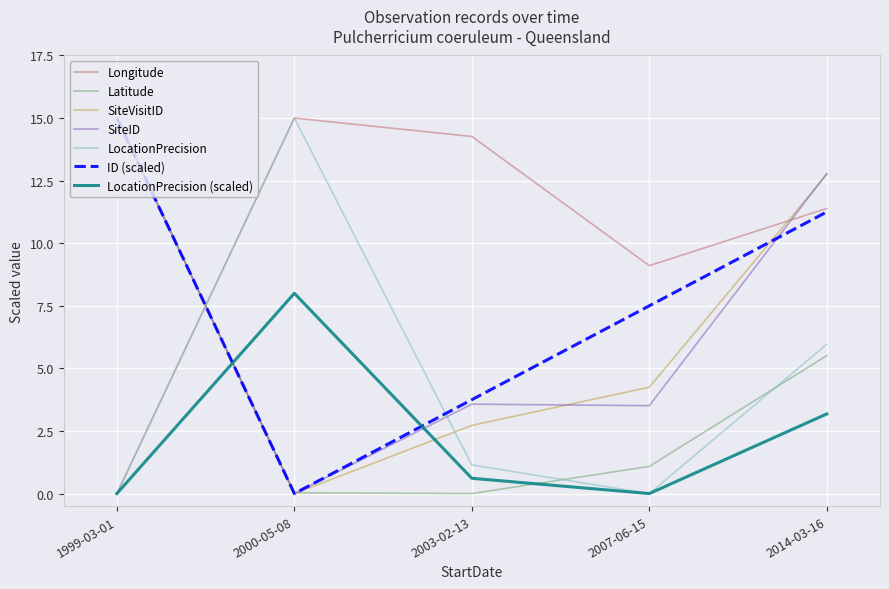

Rank the categories by ID (scaled) value from lowest to highest.

2000-05-08, 2003-02-13, 2007-06-15, 2014-03-16, 1999-03-01